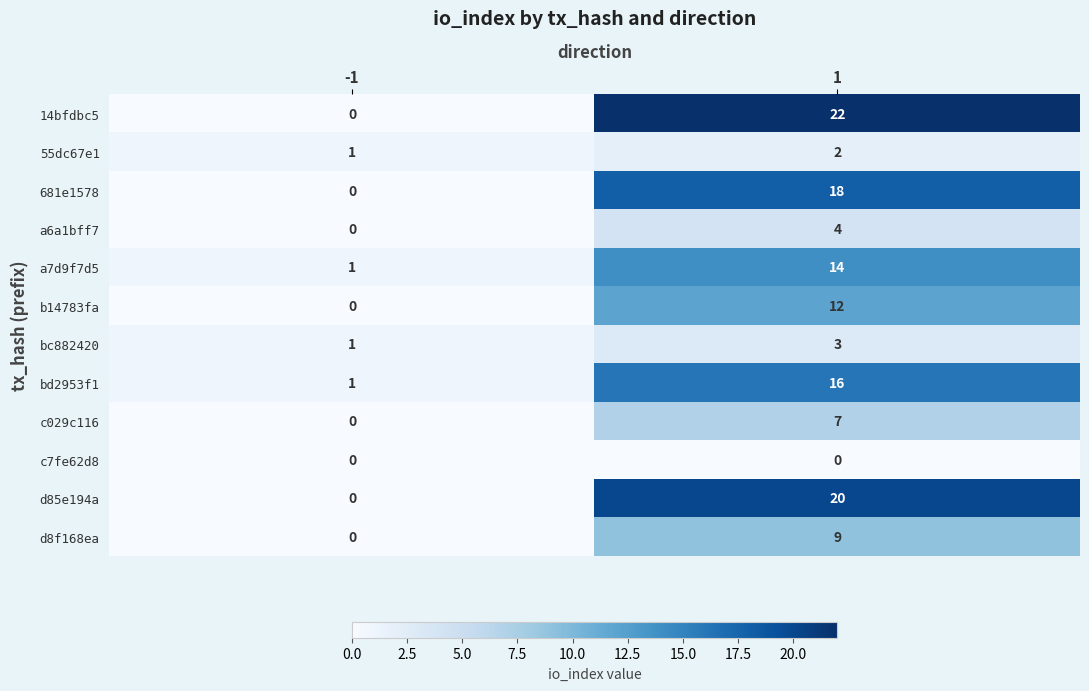

Reading left to right, extract all data points from this chart.

14bfdbc5: -1=0	1=22
55dc67e1: -1=1	1=2
681e1578: -1=0	1=18
a6a1bff7: -1=0	1=4
a7d9f7d5: -1=1	1=14
b14783fa: -1=0	1=12
bc882420: -1=1	1=3
bd2953f1: -1=1	1=16
c029c116: -1=0	1=7
c7fe62d8: -1=0	1=0
d85e194a: -1=0	1=20
d8f168ea: -1=0	1=9